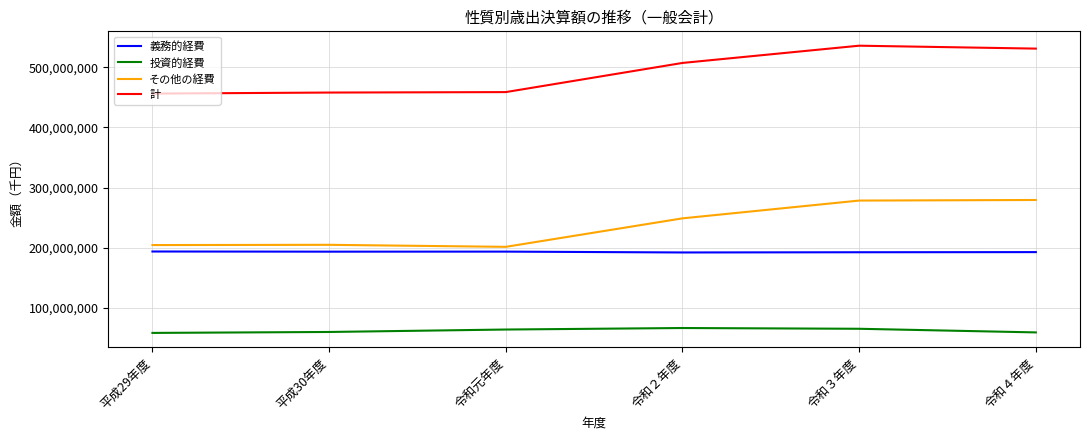

The value of その他の経費 at 令和４年度 is 279361561. True or false?

True